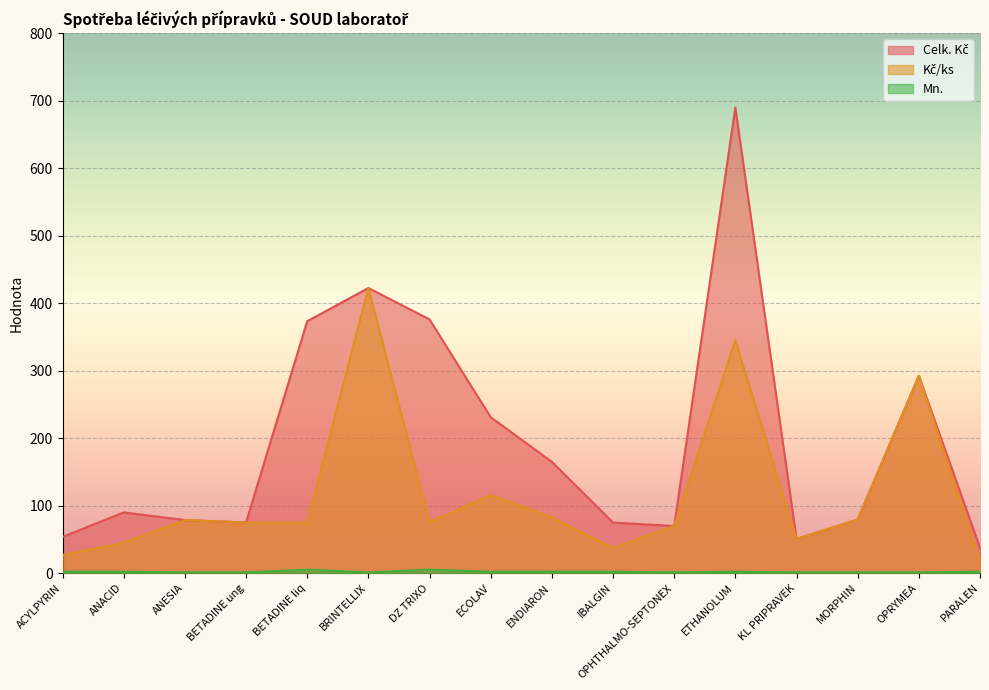

Which series has the largest range (max minus min)?

Celk. Kč